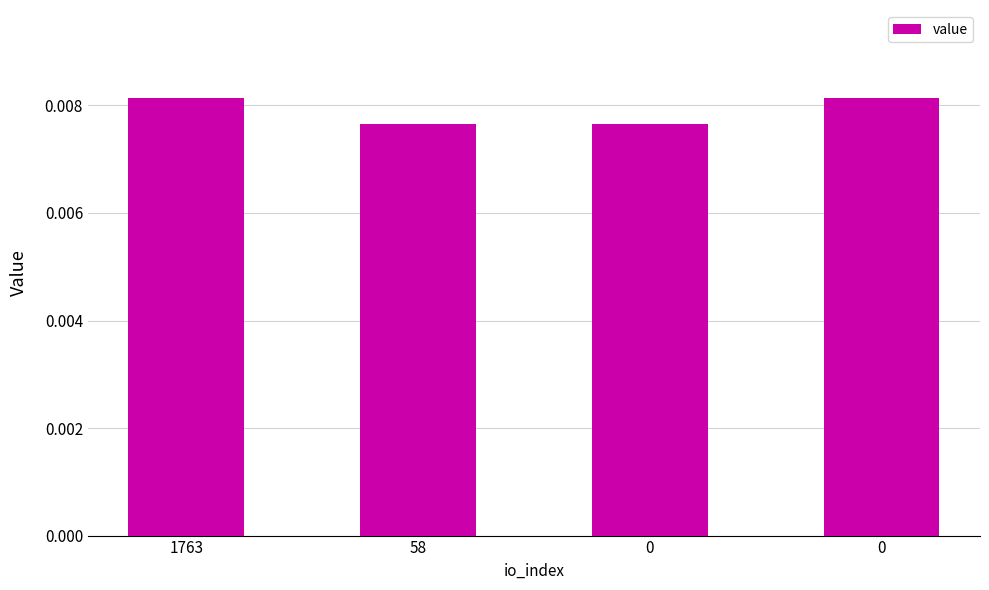

How many categories are shown in the chart?

4